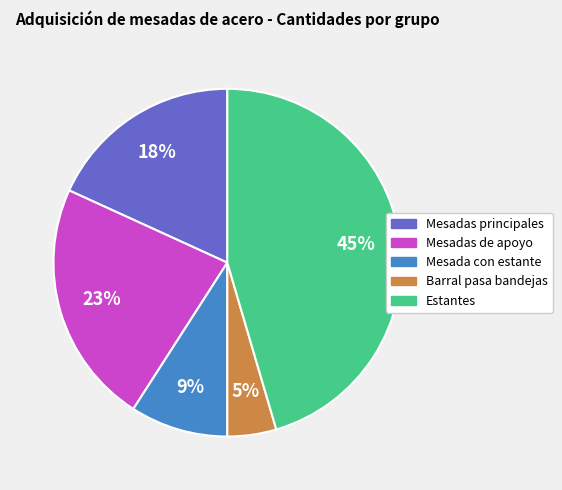

To the nearest percent, what is the average slice percentage?

20%